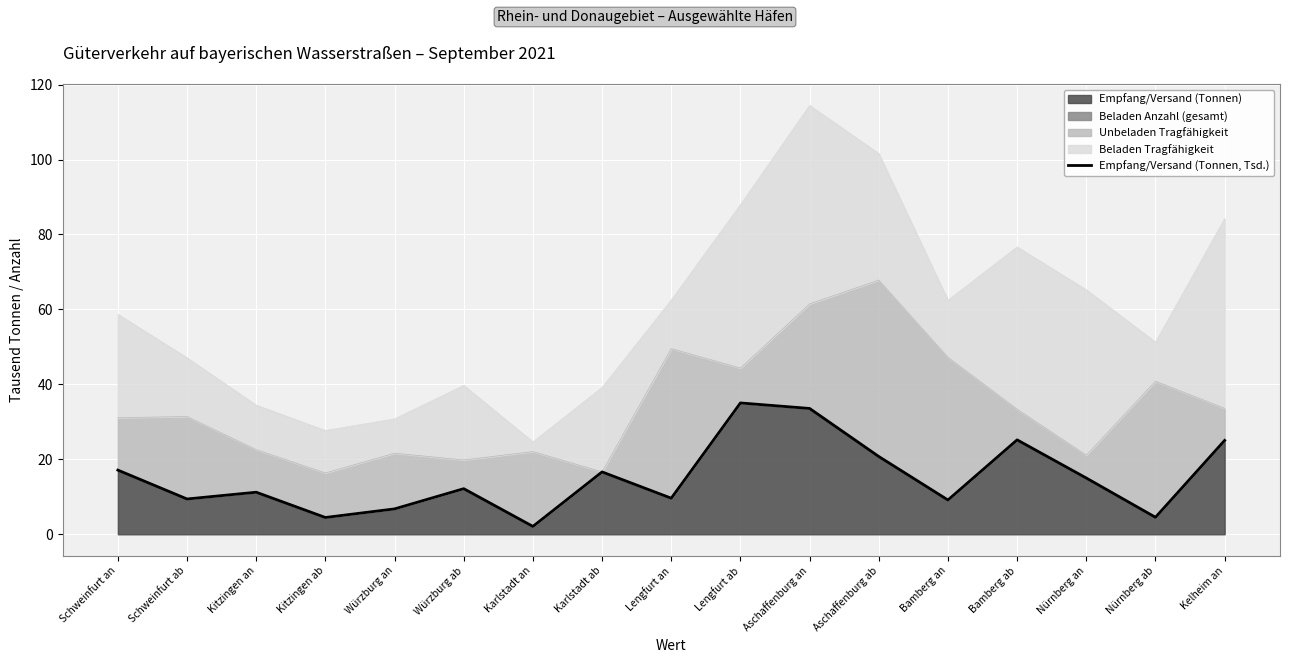

Reading left to right, list all the values displayed in this chart.

17.1	9.4	11.2	4.5	6.8	12.2	2.1	16.6	9.6	35.0	33.6	20.8	9.2	25.2	15.0	4.5	25.1